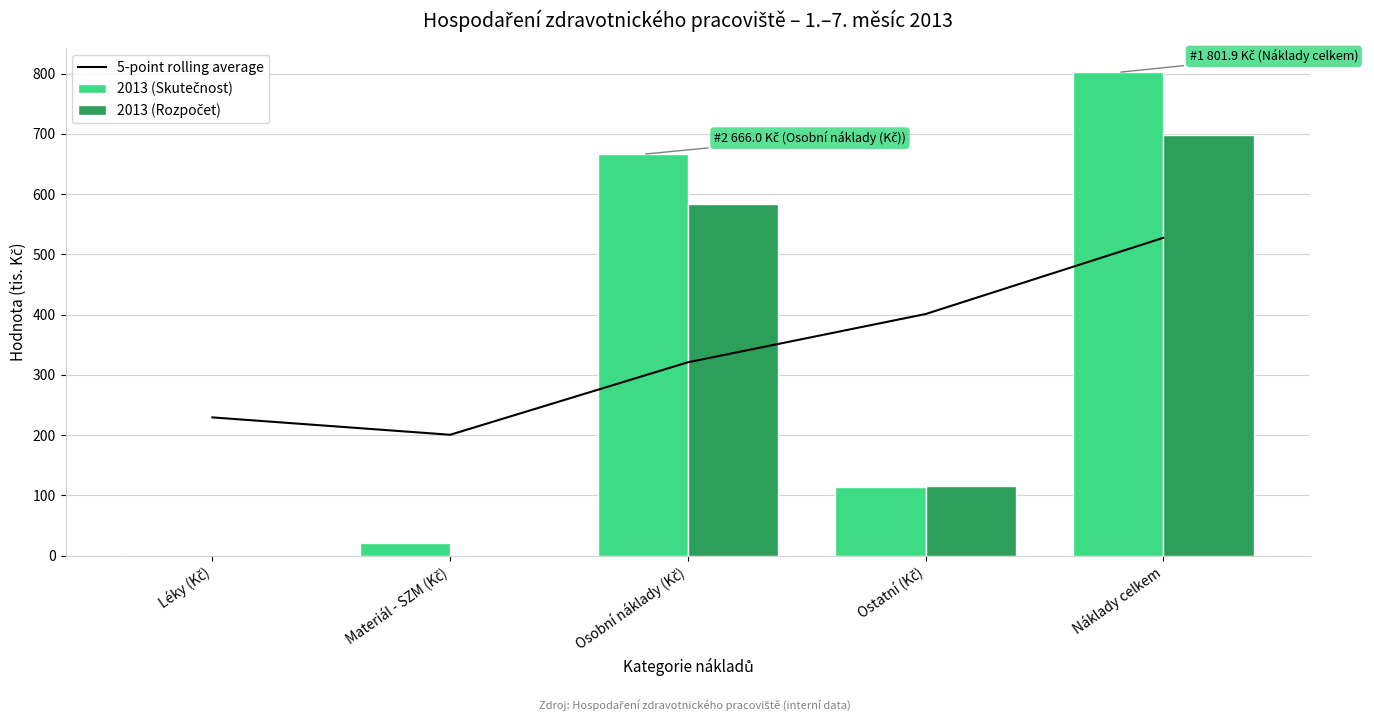

Where is 5-point rolling average nearest to the value 363?

Ostatní (Kč)